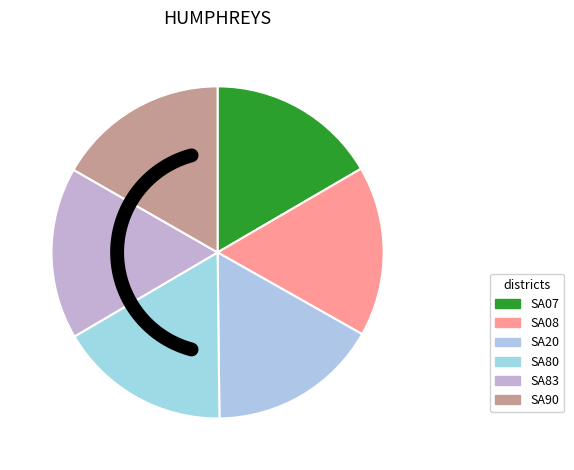

Count the number of slices in the pie.

6